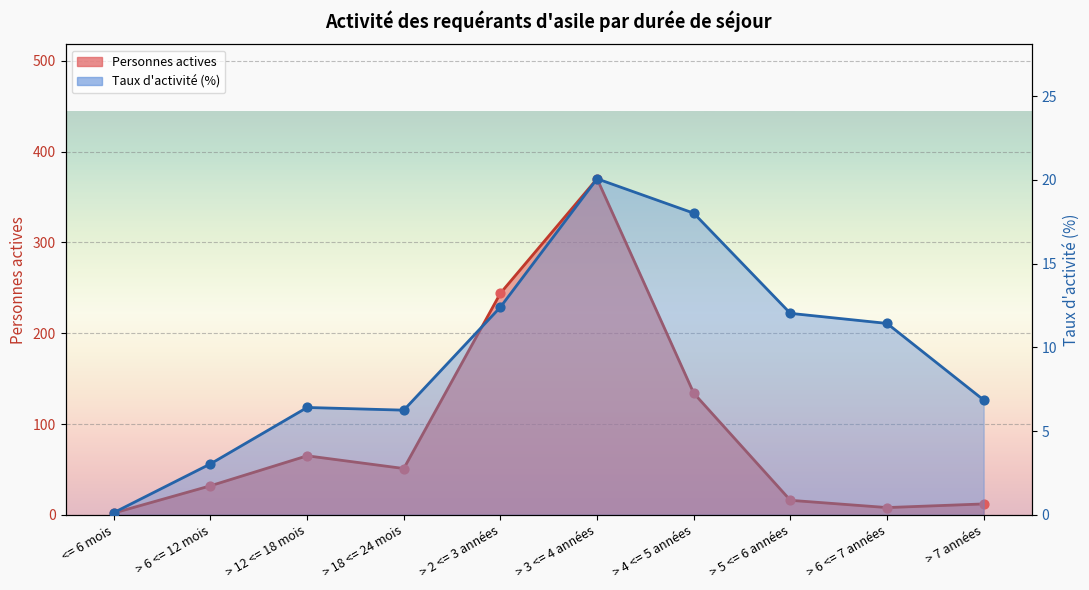

Which series has the widest spread of Y values?

Personnes actives